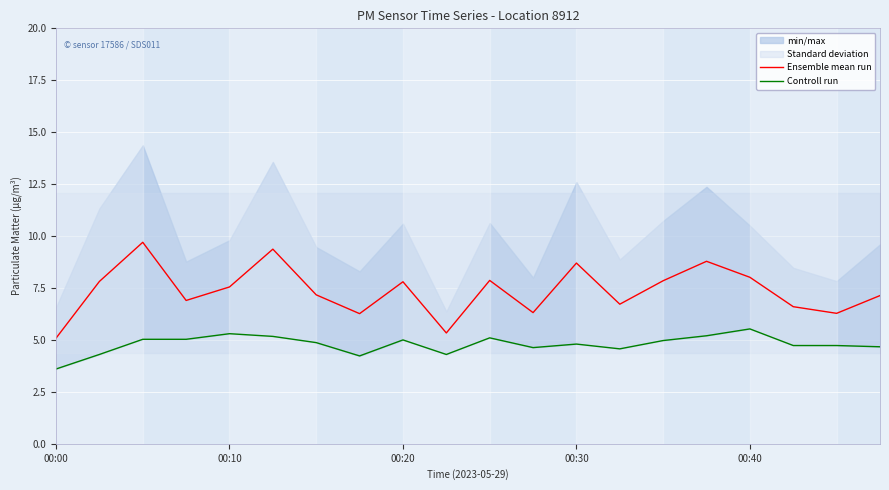

What is the lowest value of the Ensemble mean run series?

5.1